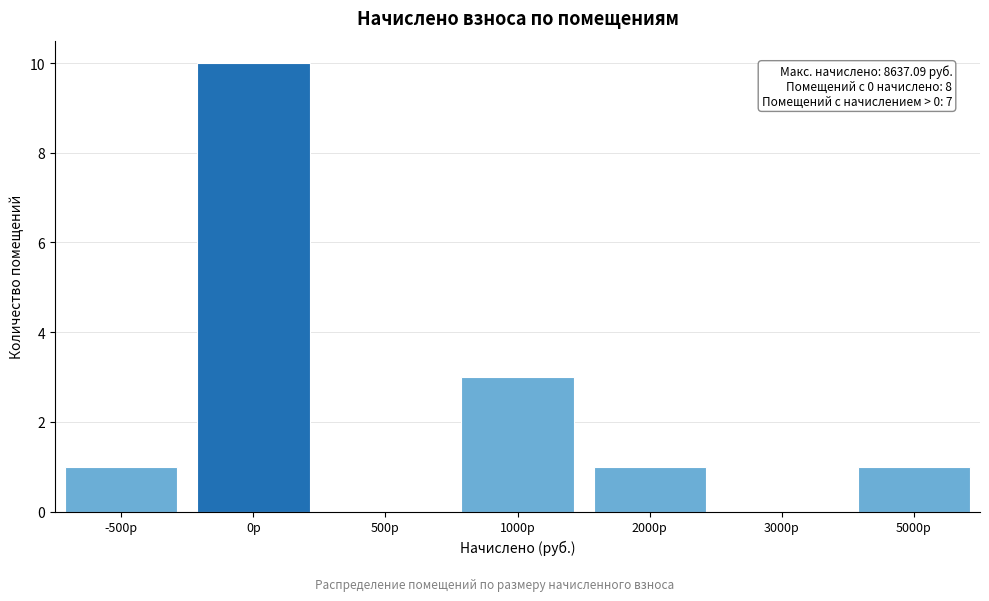

Reading left to right, extract all data points from this chart.

-500р=1	0р=10	500р=0	1000р=3	2000р=1	3000р=0	5000р=1